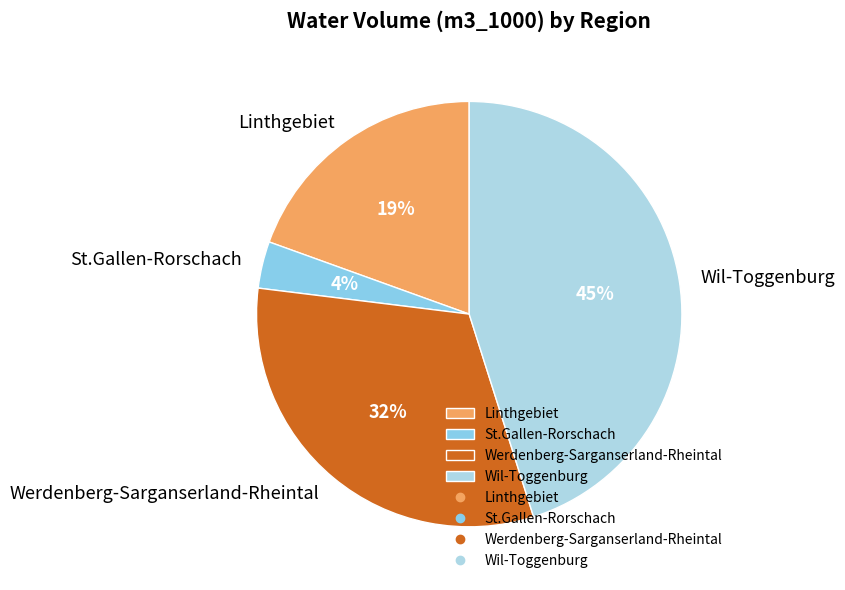

Which slice is the smallest?

St.Gallen-Rorschach